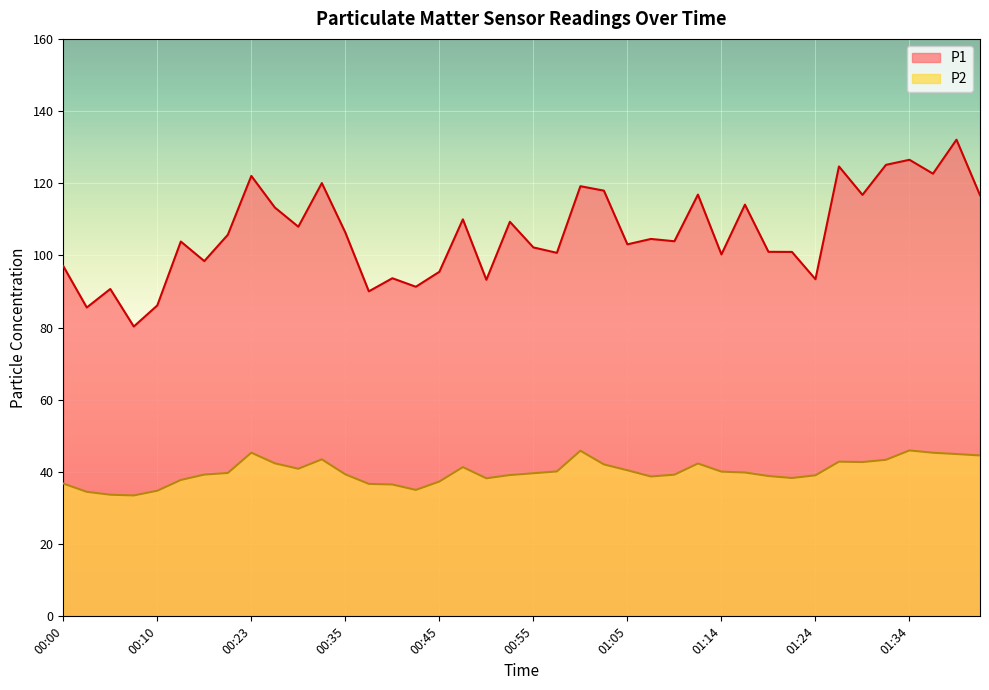

True or false: P2 and P1 cross at least once.

False